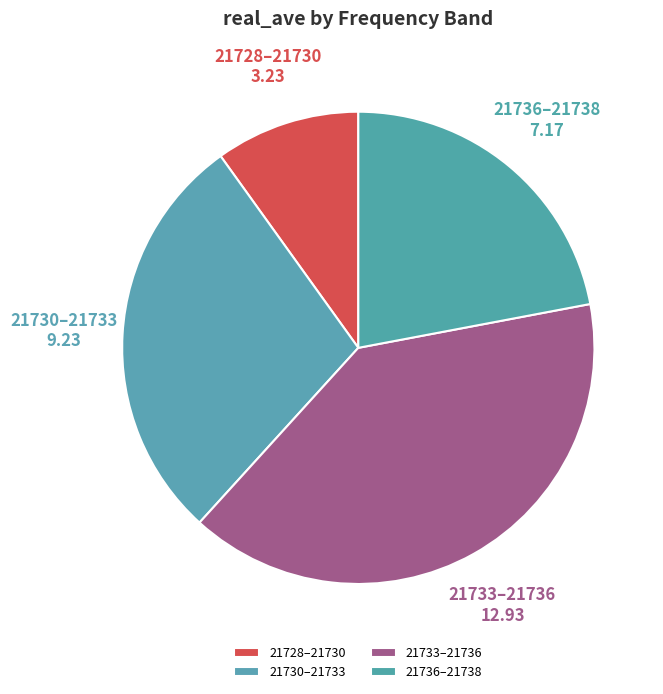

The 21728–21730 slice represents 10% of the pie. True or false?

True